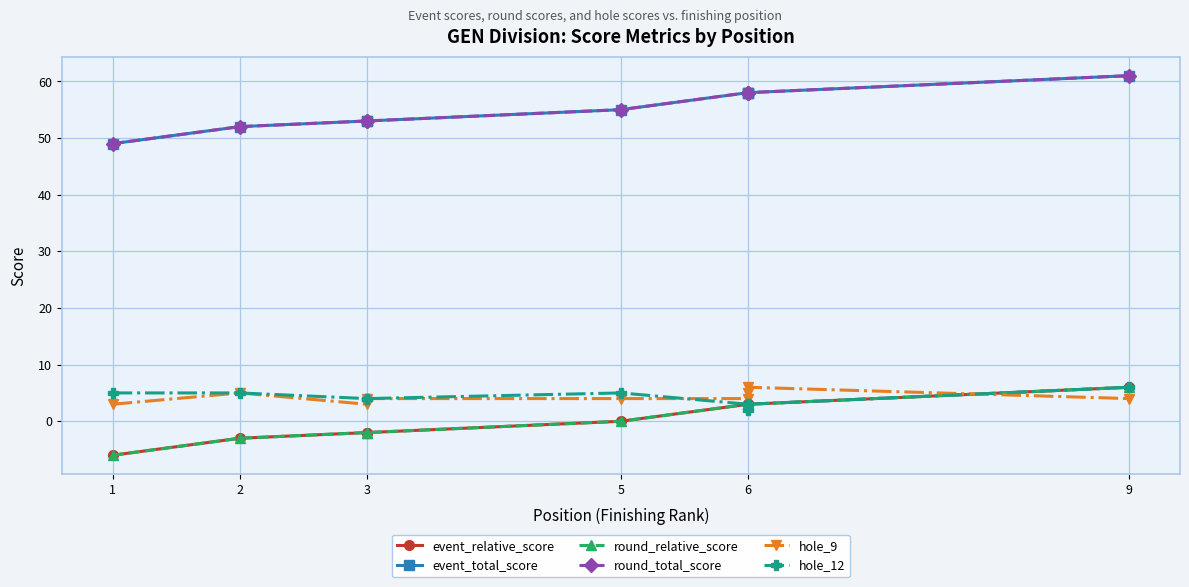

True or false: hole_9 and event_relative_score cross at least once.

True